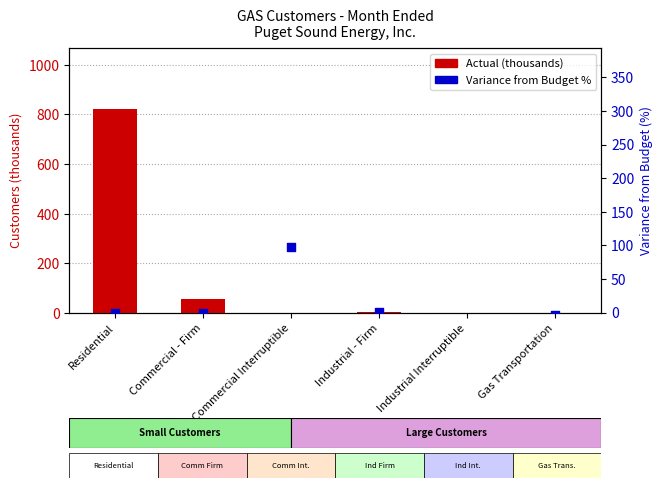

Which series has the largest total across all categories?

Actual (thousands)